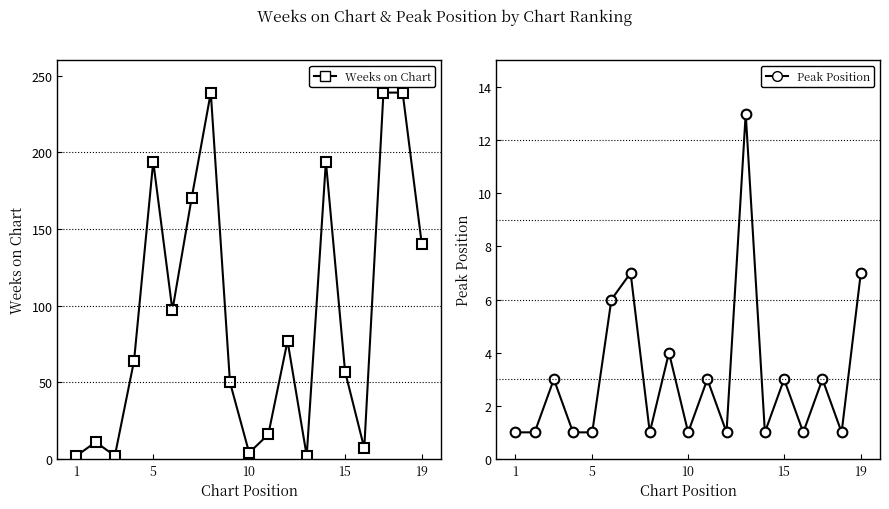

True or false: Peak Position and Weeks on Chart cross at least once.

True